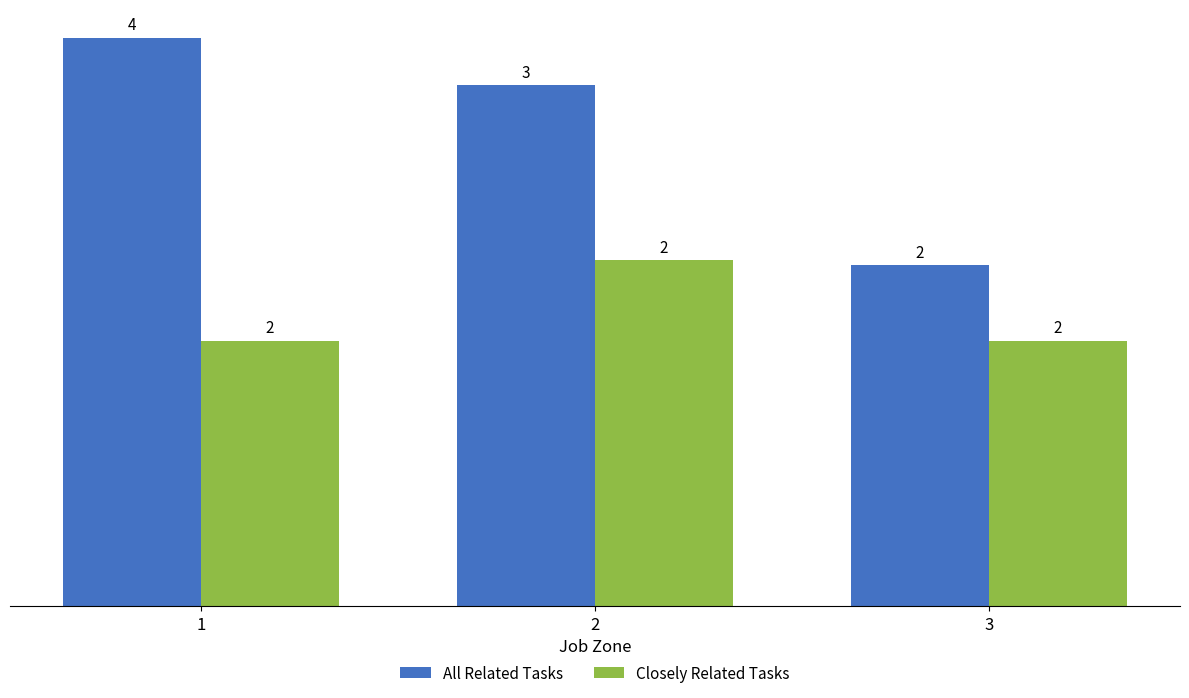

Which series changed the most between 1 and 3?

All Related Tasks